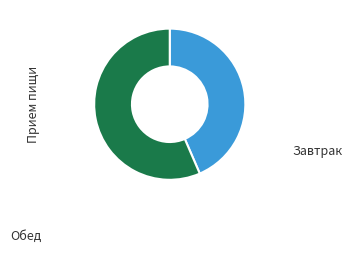

Is there any slice that represents more than half of the pie?

Yes